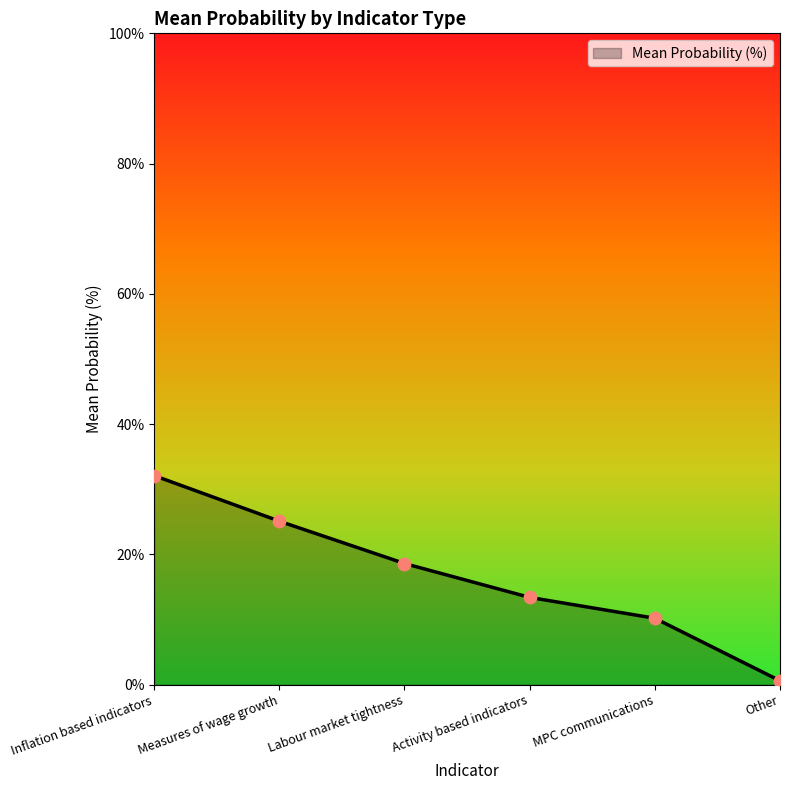

Which has a higher value, Inflation based indicators or Measures of wage growth?

Inflation based indicators